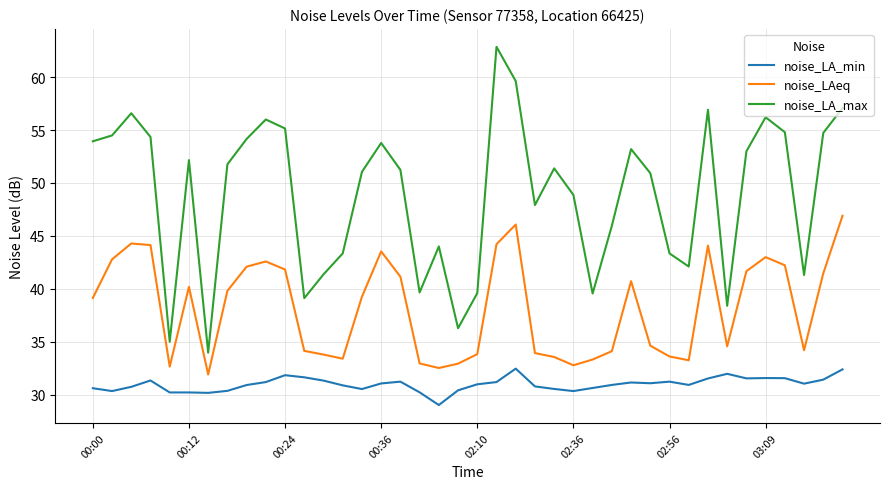

What is the minimum value shown in the chart?

29.0